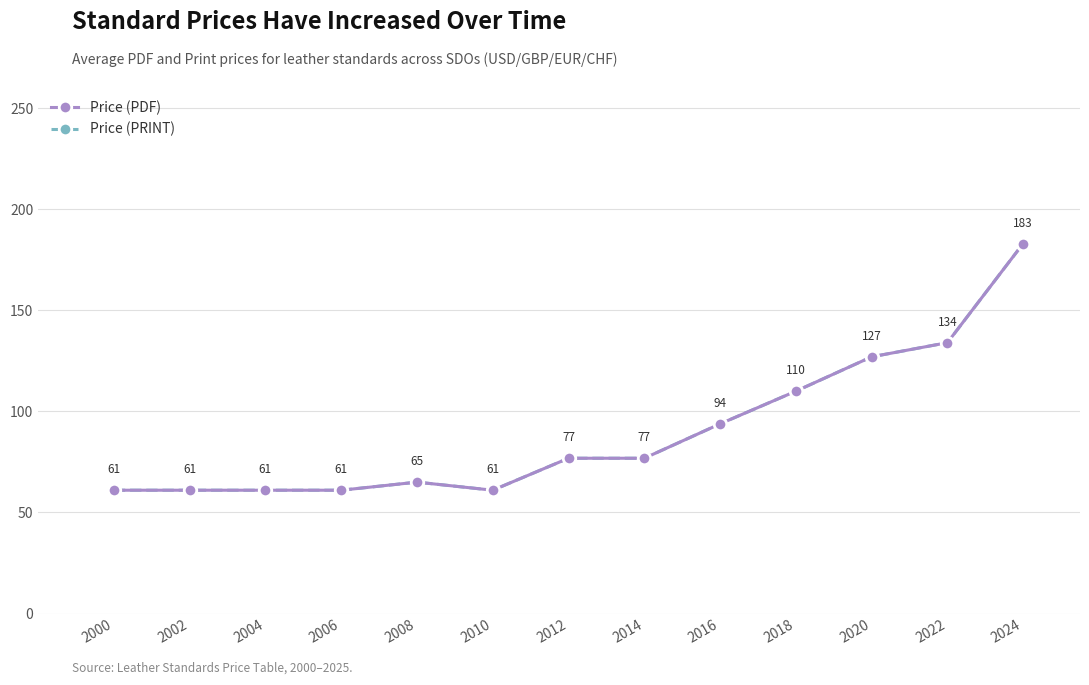

True or false: Price (PRINT) and Price (PDF) intersect in this chart.

False